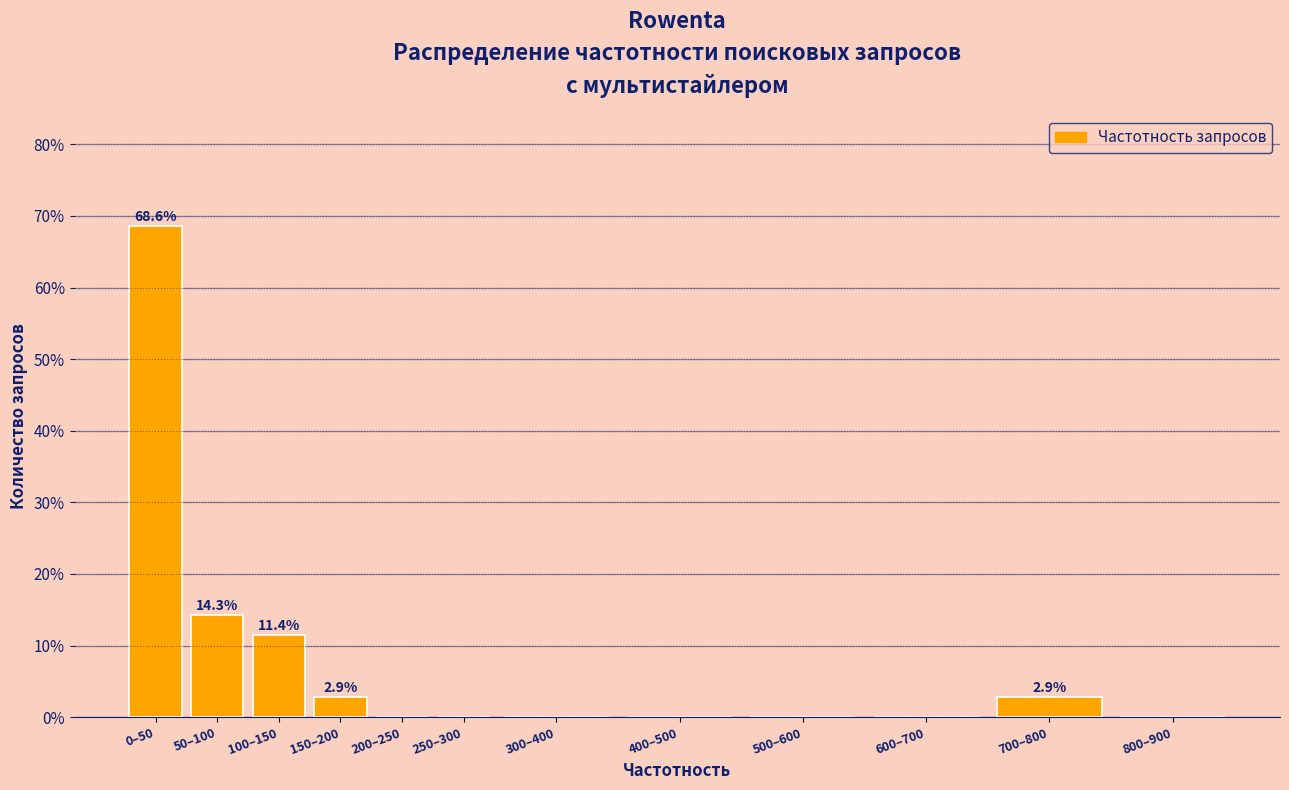

Reading left to right, what are all the values shown in this chart?

0–50=68.6	50–100=14.3	100–150=11.4	150–200=2.9	200–250=0.0	250–300=0.0	300–400=0.0	400–500=0.0	500–600=0.0	600–700=0.0	700–800=2.9	800–900=0.0